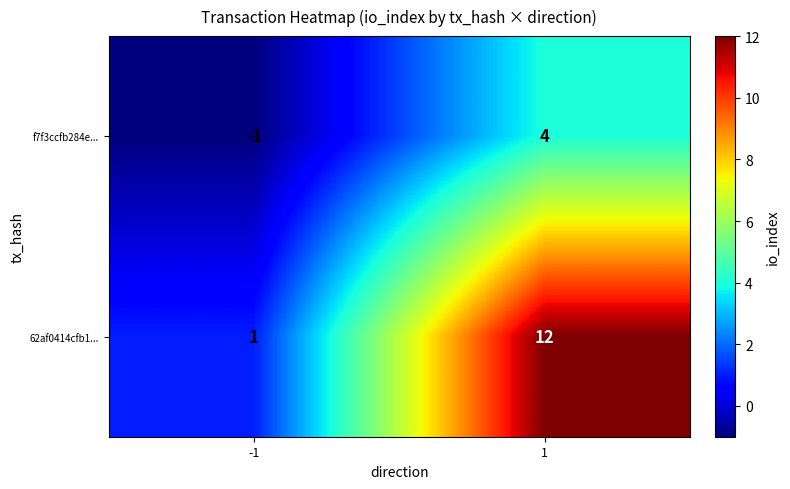

How many data points does each series have?

2